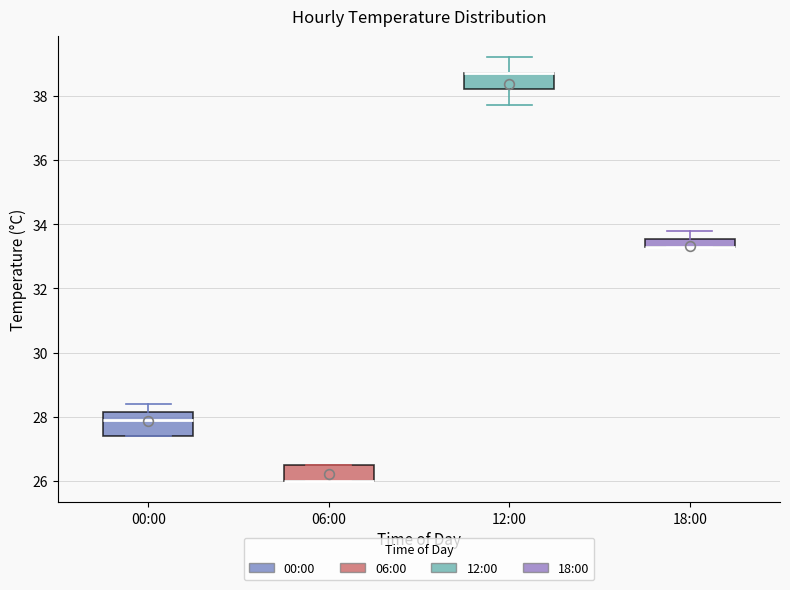

Where does the upper whisker of the box for 18:00 end on the y-axis? The values are not printed on the chart, so give them approximately, as read against the axis.

33.8